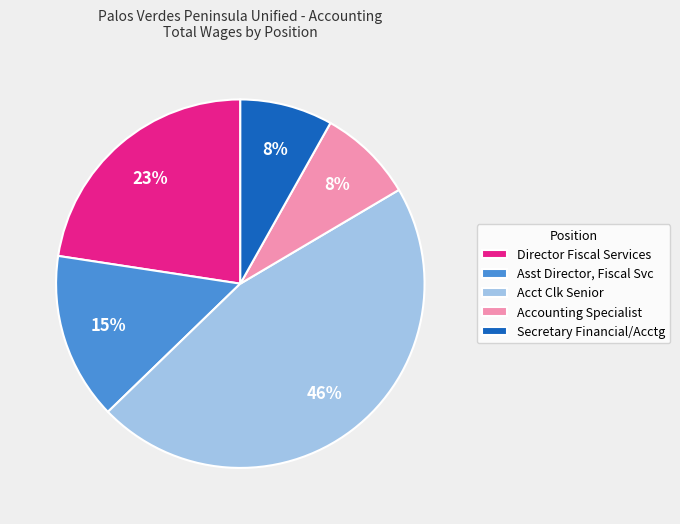

To the nearest percent, what percentage of the pie is Asst Director, Fiscal Svc?

15%